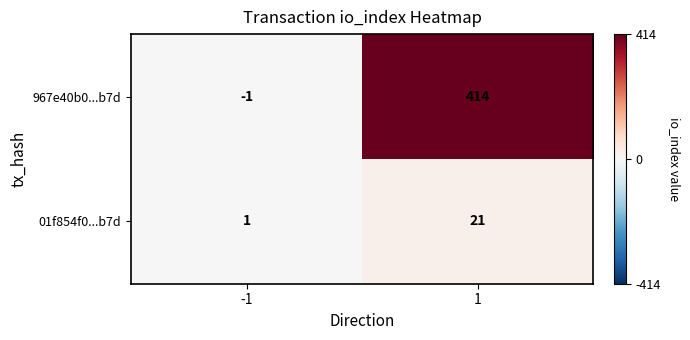

Rank the series at 1 from highest to lowest value.

967e40b0...b7d, 01f854f0...b7d